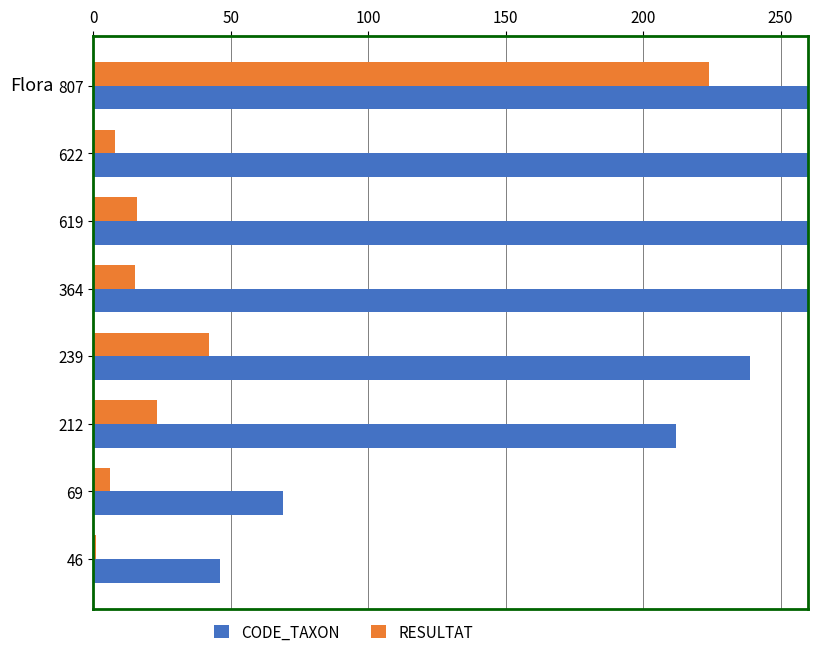

How many values in the CODE_TAXON series are below 364?

4